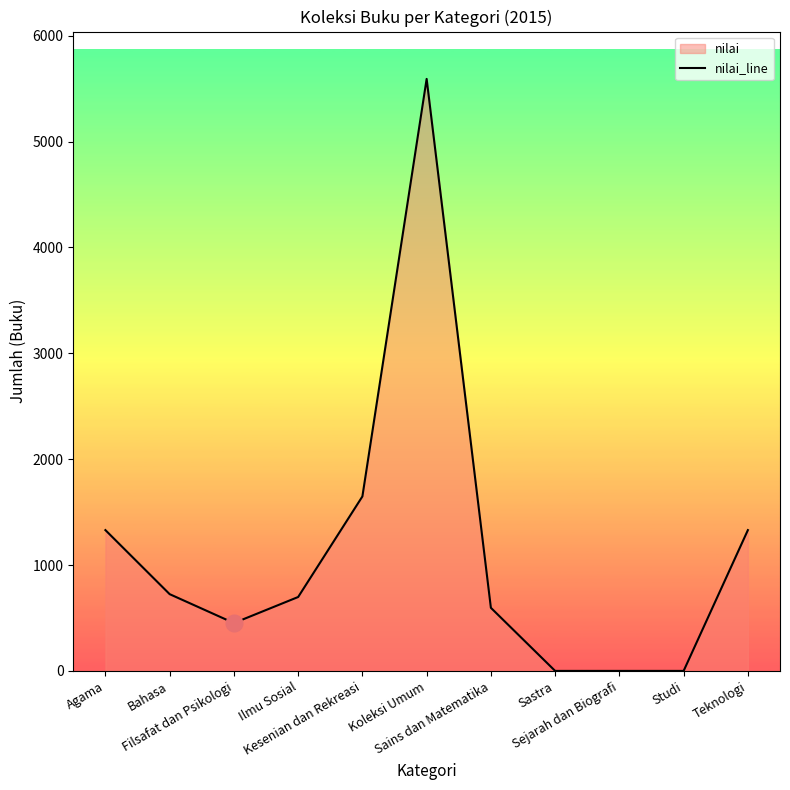

Reading left to right, list all the values displayed in this chart.

Agama=1330	Bahasa=725	Filsafat dan Psikologi=452	Ilmu Sosial=698	Kesenian dan Rekreasi=1648	Koleksi Umum=5592	Sains dan Matematika=596	Sastra=0	Sejarah dan Biografi=0	Studi=0	Teknologi=1330